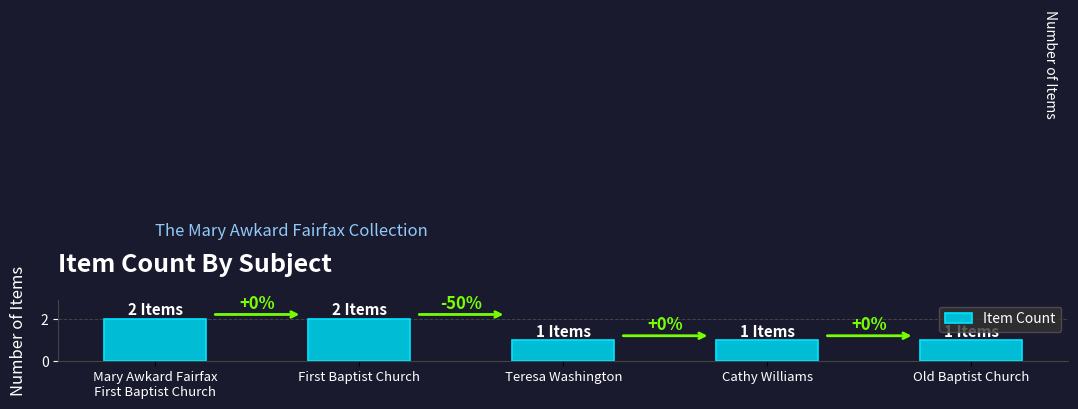

How many bars are there in total?

5